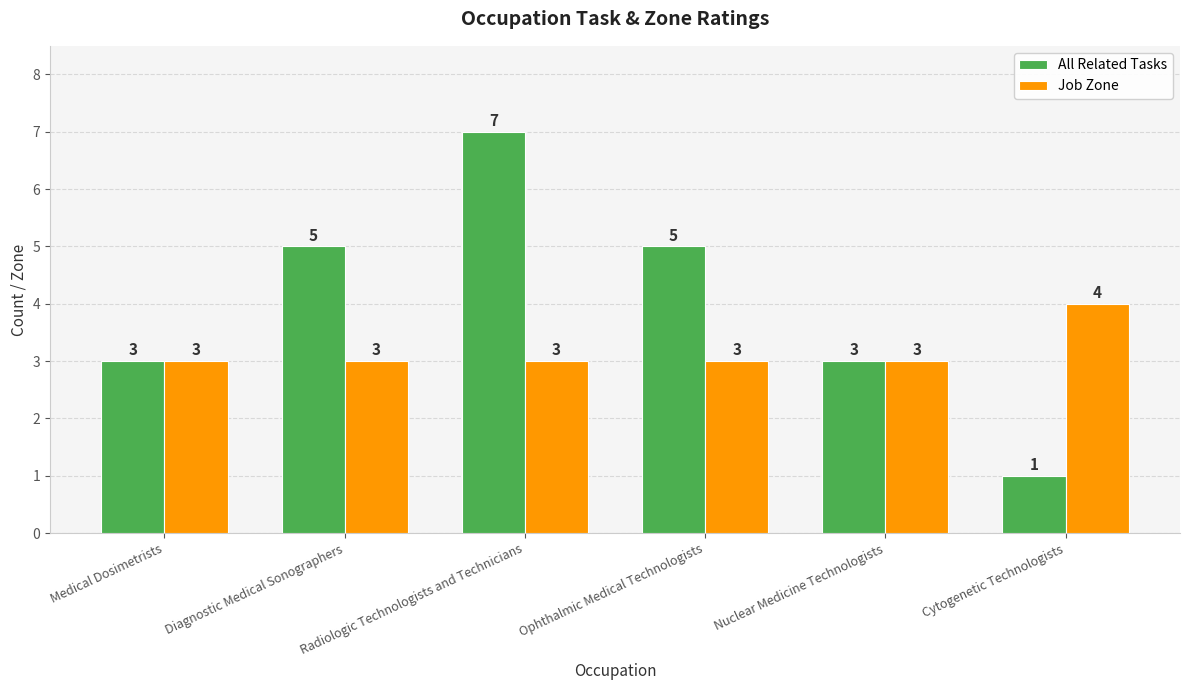

Is the value of All Related Tasks at Cytogenetic Technologists greater than the value of Job Zone at Cytogenetic Technologists?

No